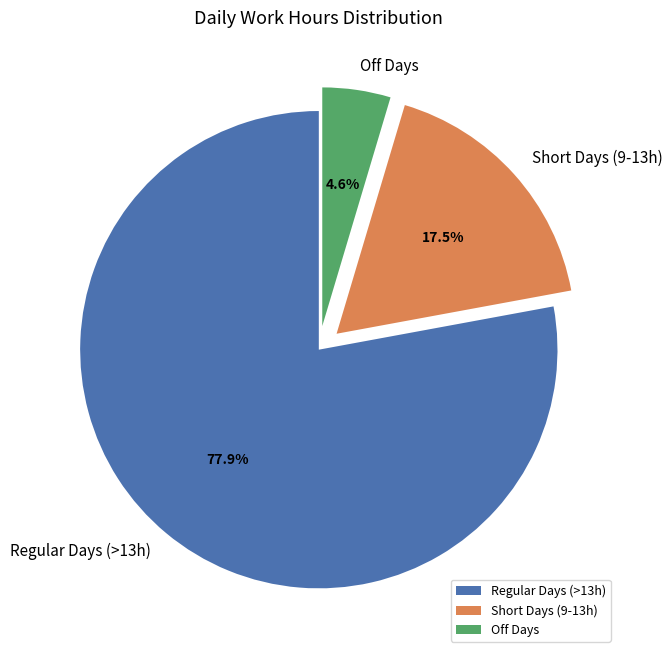

Which category has the smallest portion of the pie?

Off Days